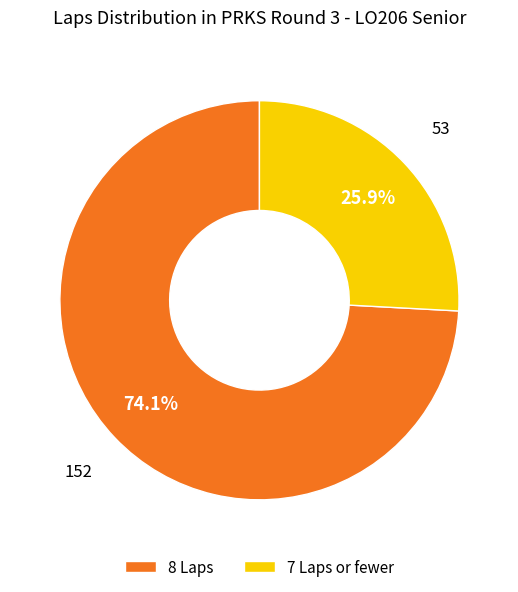

What is the largest slice in the pie chart?

8 Laps